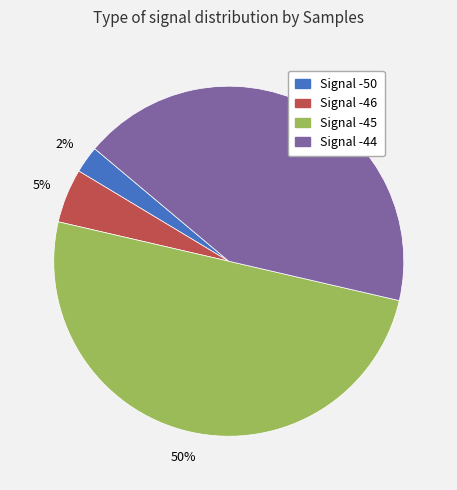

To the nearest percent, what is the difference between the largest and smallest slice percentages?

48%